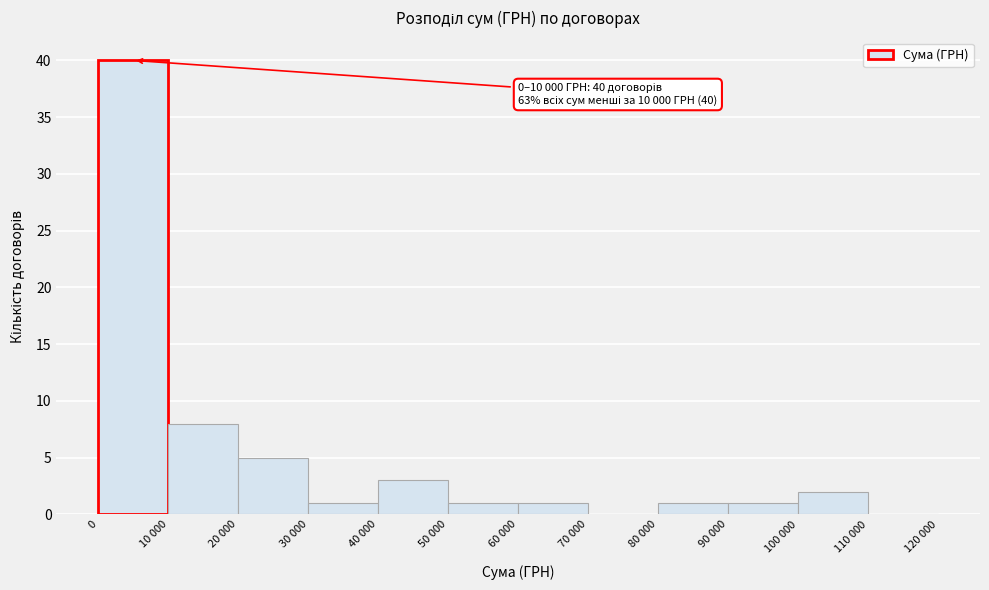

Reading left to right, list all the values displayed in this chart.

0=40	10 000=8	20 000=5	30 000=1	40 000=3	50 000=1	60 000=1	70 000=0	80 000=1	90 000=1	100 000=2	110 000=0